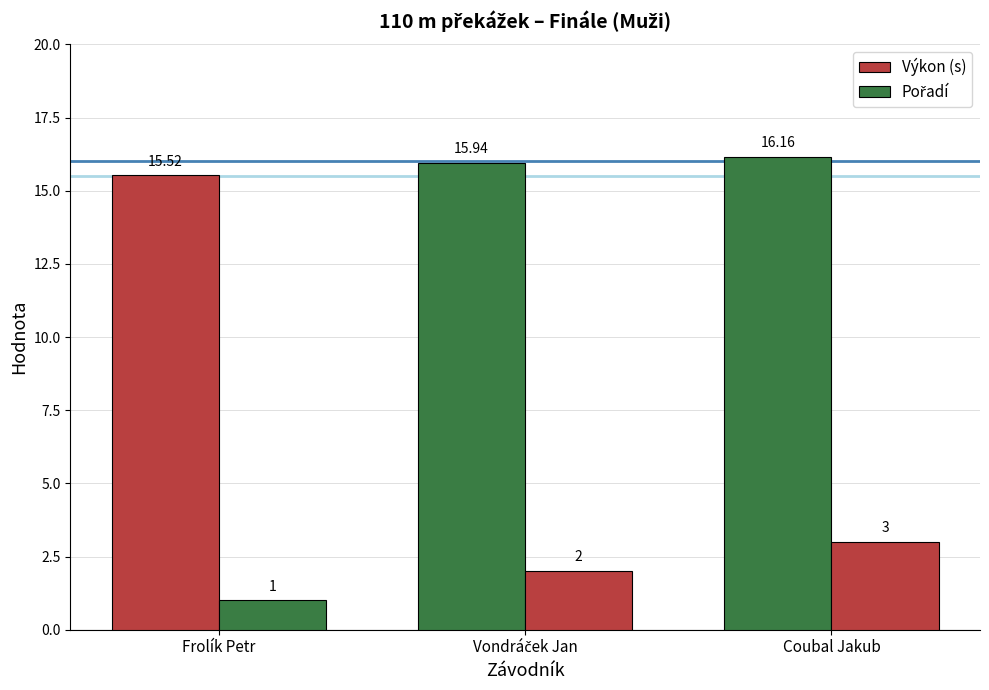

How many distinct data groups are displayed?

2